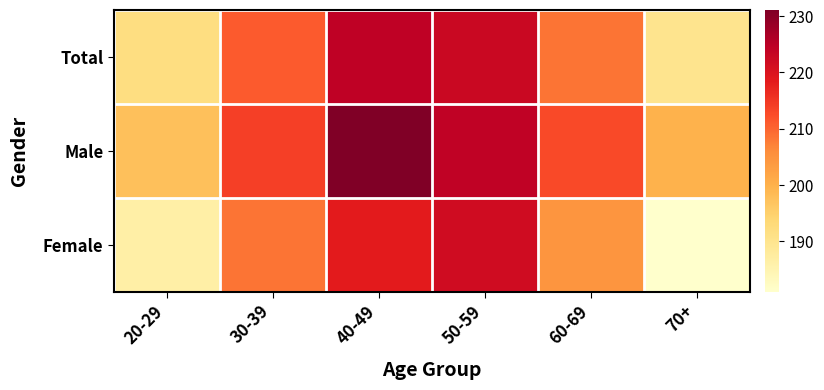

Rank the series by their maximum value, from lowest to highest.

Female, Total, Male